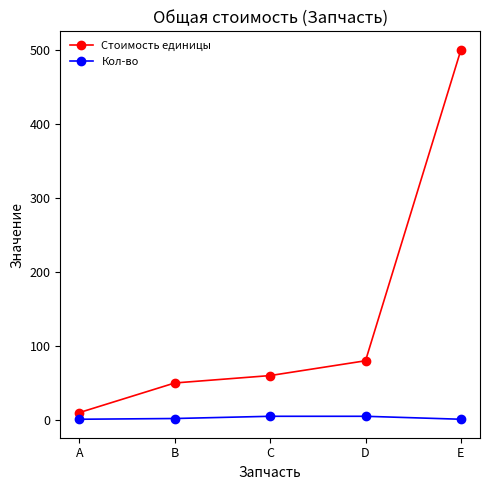

True or false: Стоимость единицы has a value of 17 at C.

False